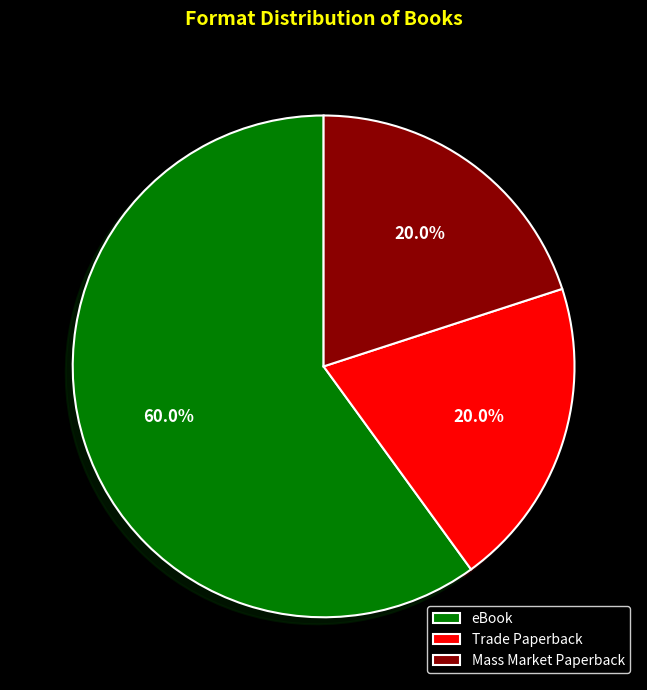

To the nearest percent, what is the combined percentage of eBook and Mass Market Paperback?

80%